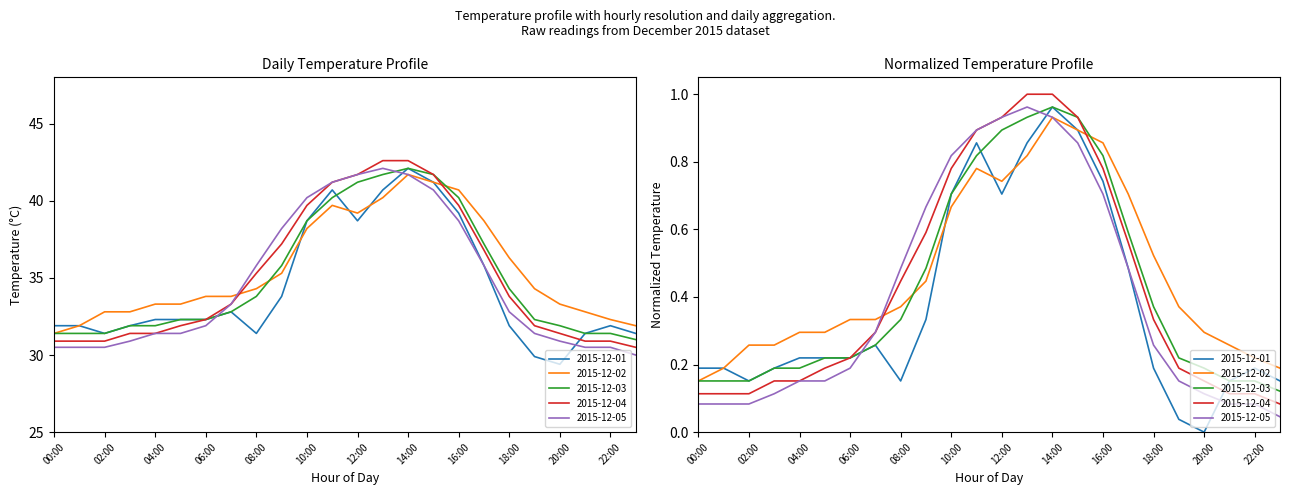

What position from the right is 02:00?

22